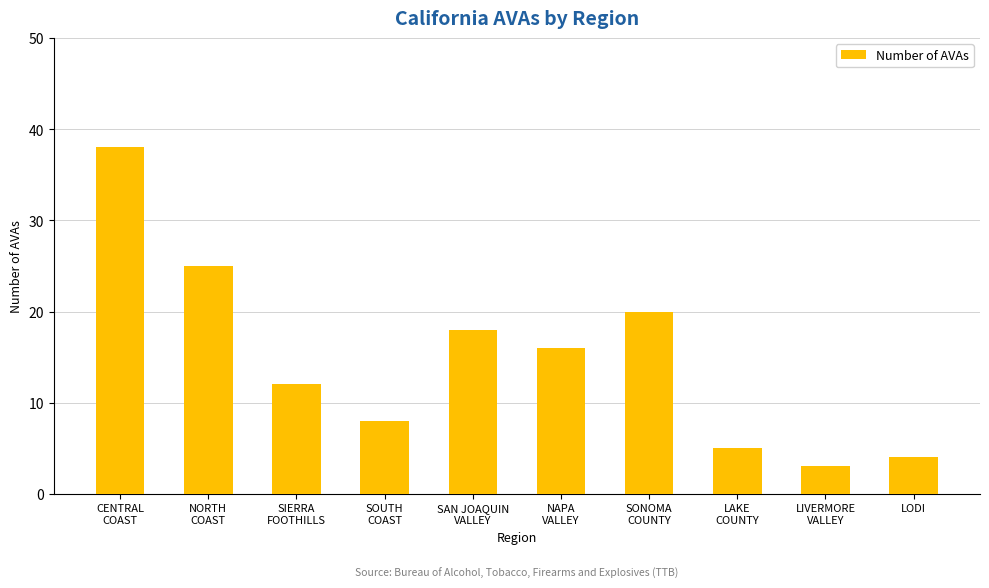

How many values are below 16?

5